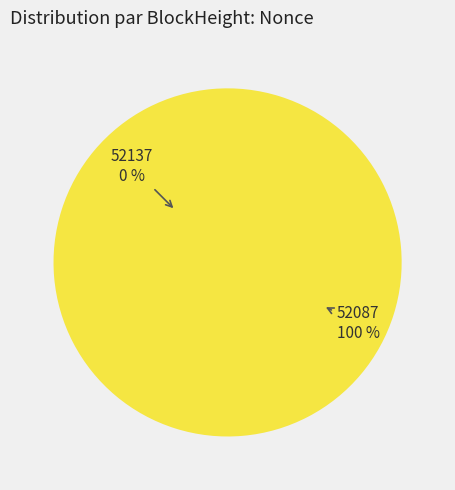

True or false: 52087 accounts for 99% of the total.

False